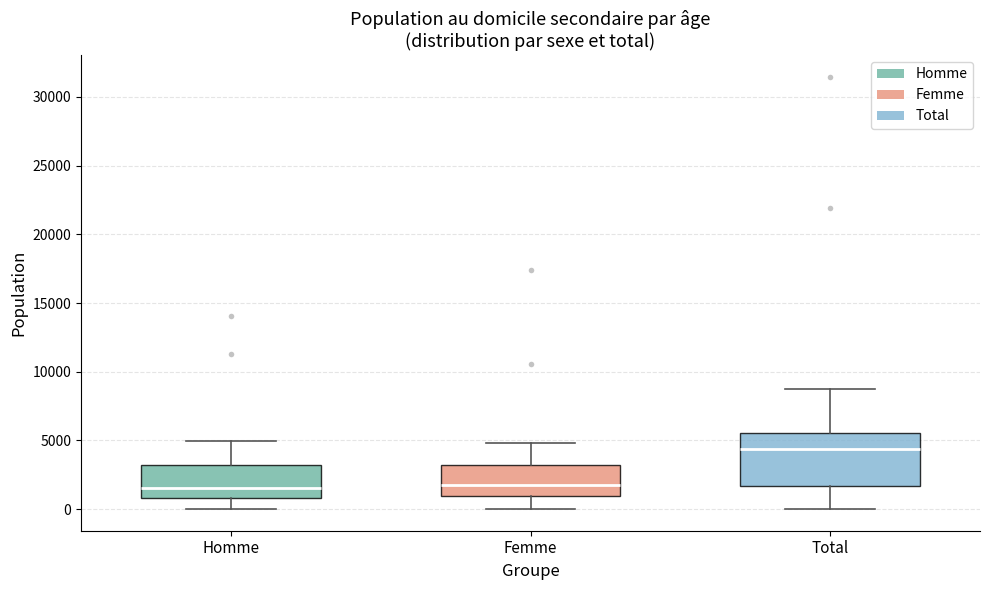

Reading left to right, read every box against the y-axis: the position of its median line, the range the box covers, and the ends of its whiskers. The values are not printed on the chart, so give them approximately, as read against the axis.

Homme: median 1500, box 1000 to 3000, whiskers 0 to 5000
Femme: median 1500, box 1000 to 3000, whiskers 0 to 5000
Total: median 4500, box 1500 to 5500, whiskers 0 to 8500